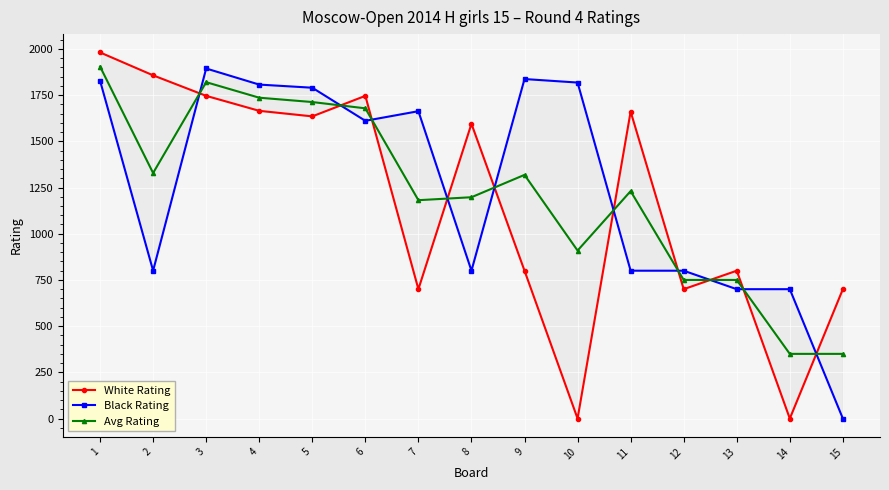

What is the greatest value displayed?

1981.0